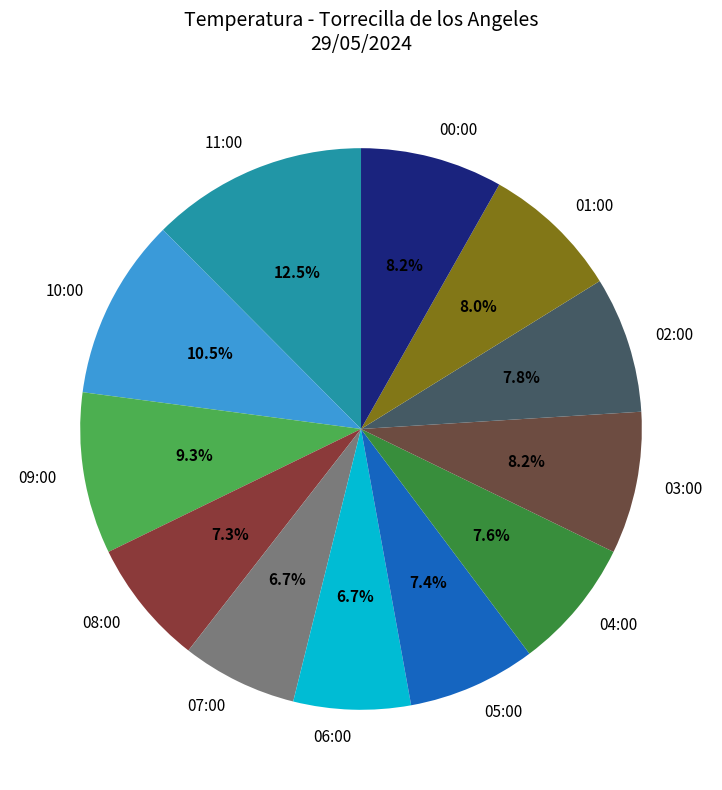

What is the ratio of the value at 00:00 to the value at 10:00?

0.8